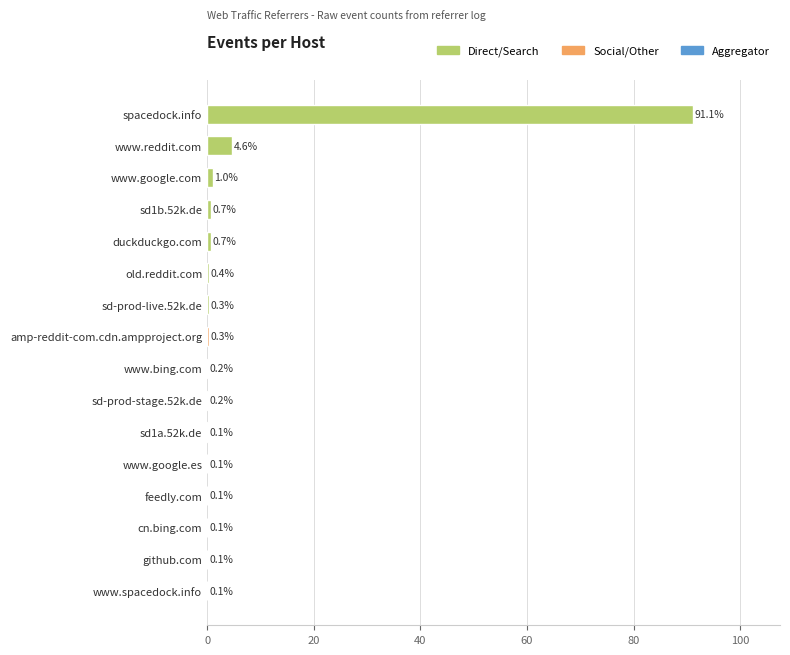

Which label corresponds to the largest value in the chart?

spacedock.info